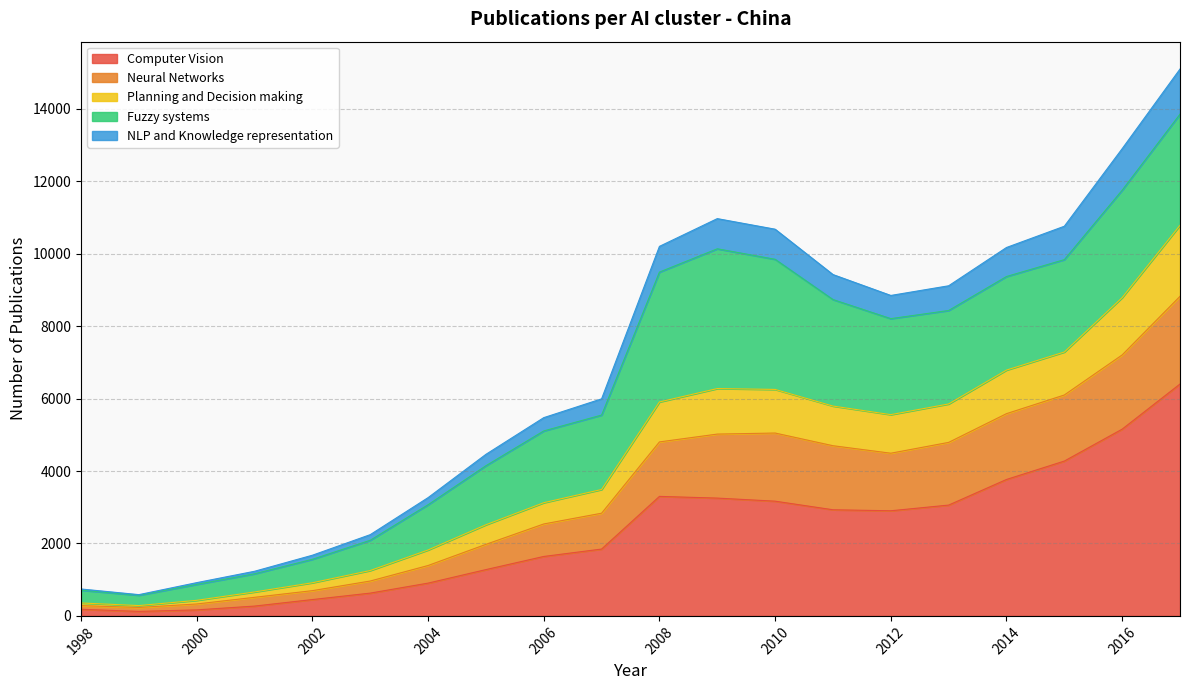

What is the maximum value for Computer Vision?

6401